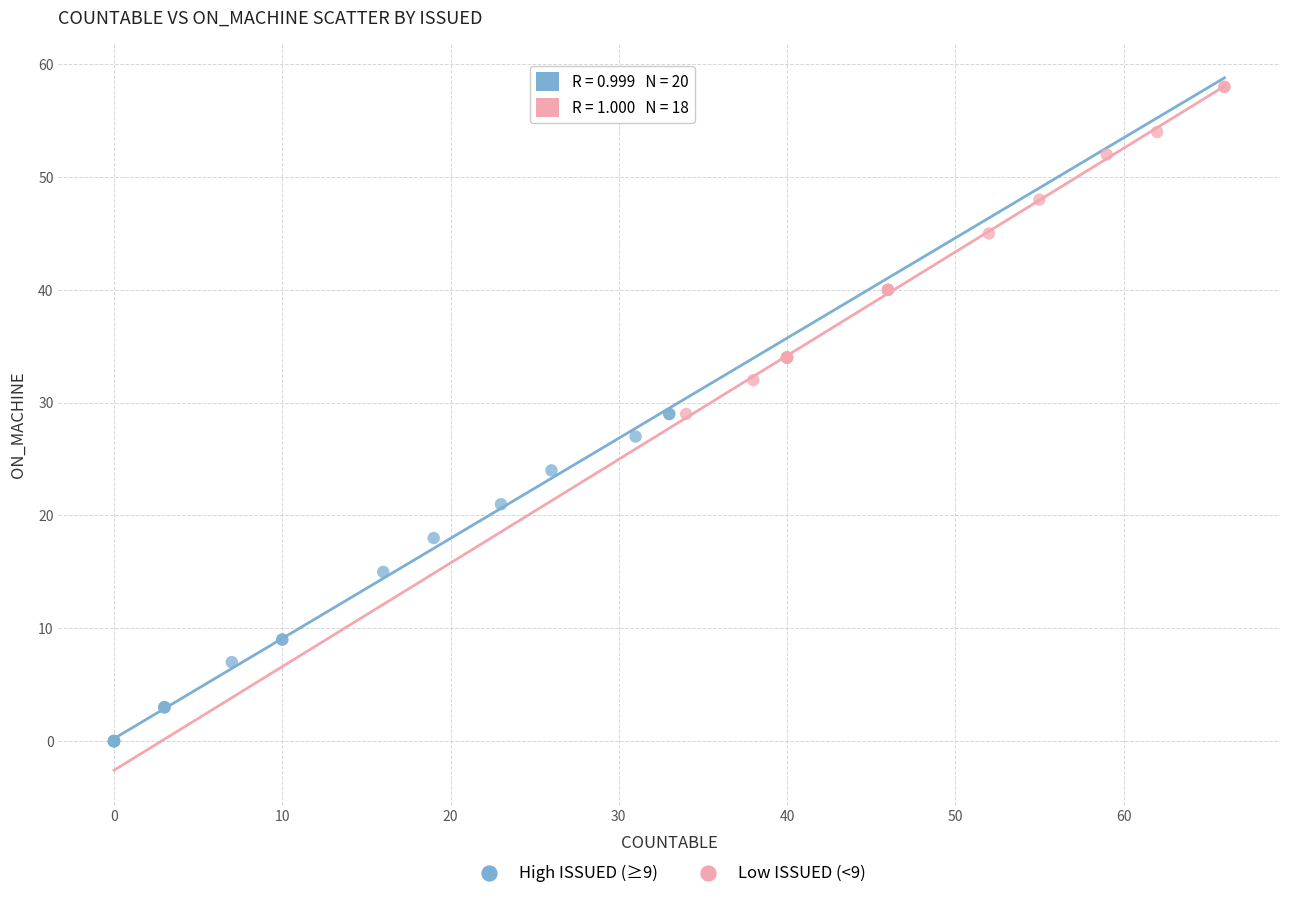

What are all the series names shown in the legend?

High ISSUED (≥9), Low ISSUED (<9)